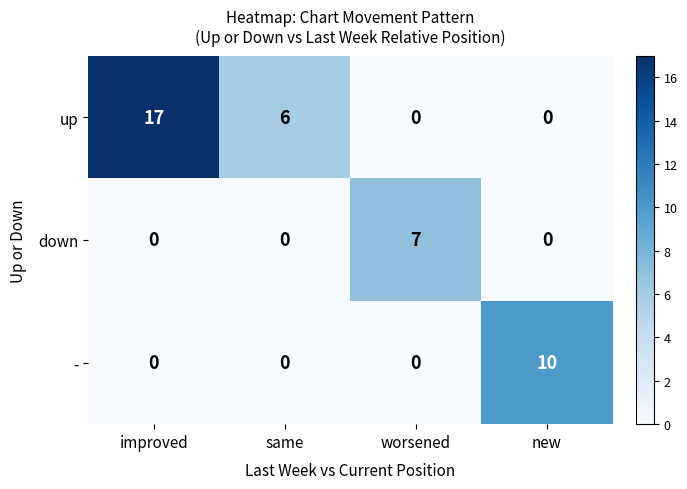

Which series has the largest total across all categories?

up